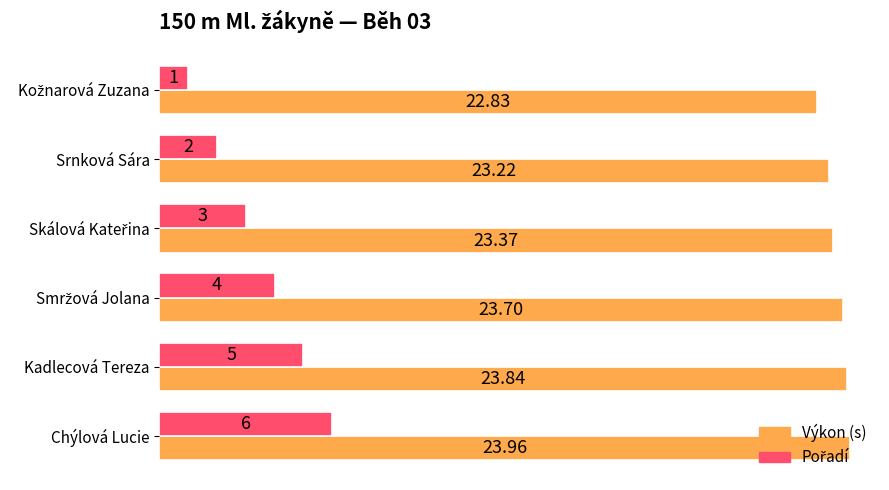

What is the difference between the second highest and minimum values in the Výkon (s) series?

1.0